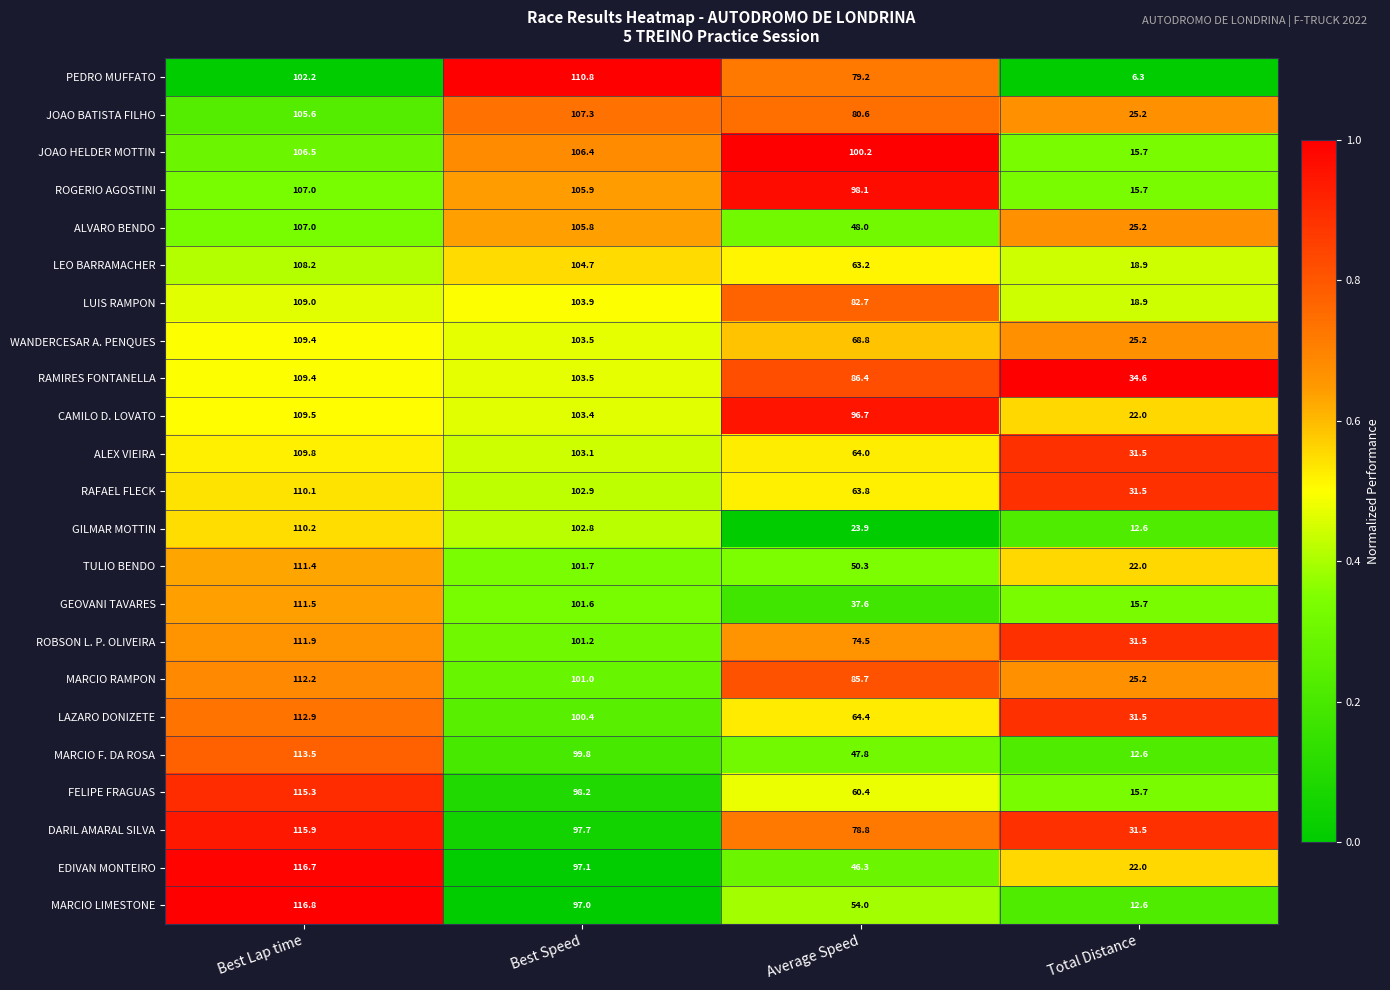

Read the FELIPE FRAGUAS value at Best Speed.

98.2